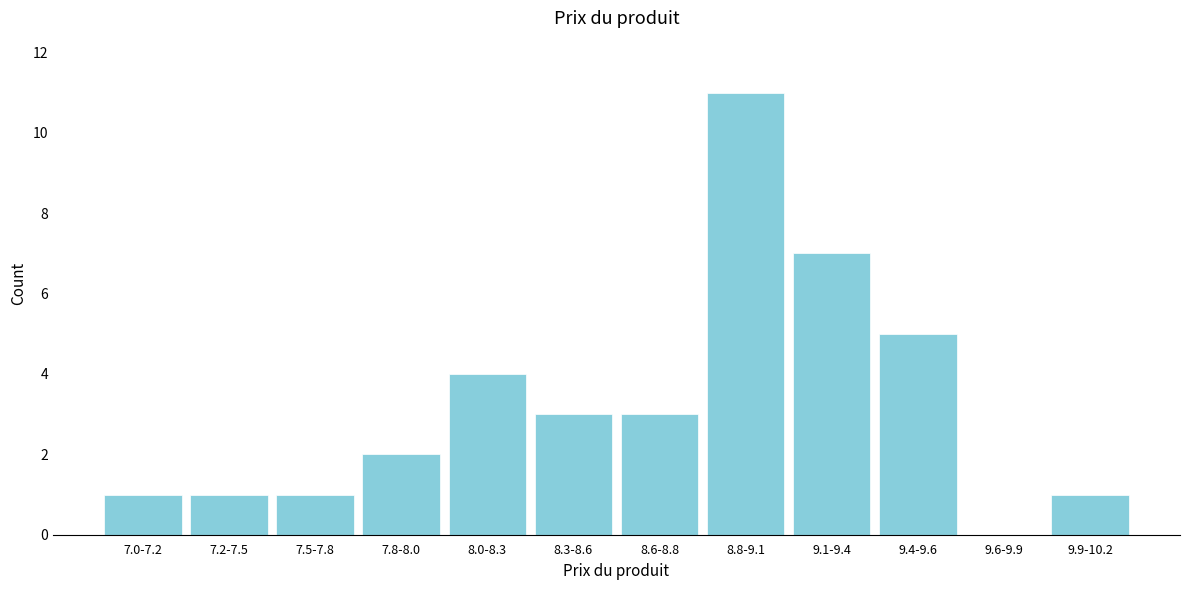

Reading left to right, list all the values displayed in this chart.

7.0-7.2=1	7.2-7.5=1	7.5-7.8=1	7.8-8.0=2	8.0-8.3=4	8.3-8.6=3	8.6-8.8=3	8.8-9.1=11	9.1-9.4=7	9.4-9.6=5	9.6-9.9=0	9.9-10.2=1